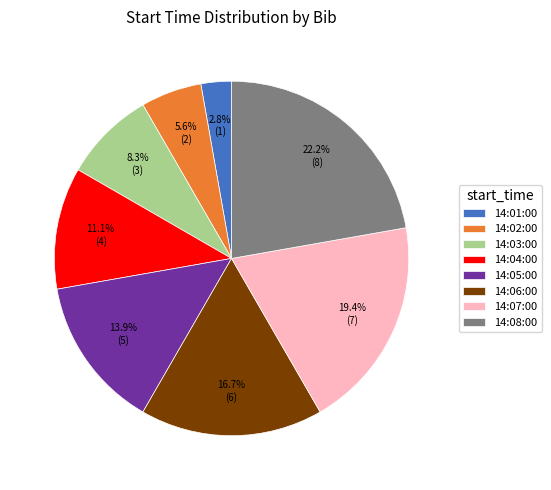

To the nearest percent, what is the difference between the largest and smallest slice percentages?

19%